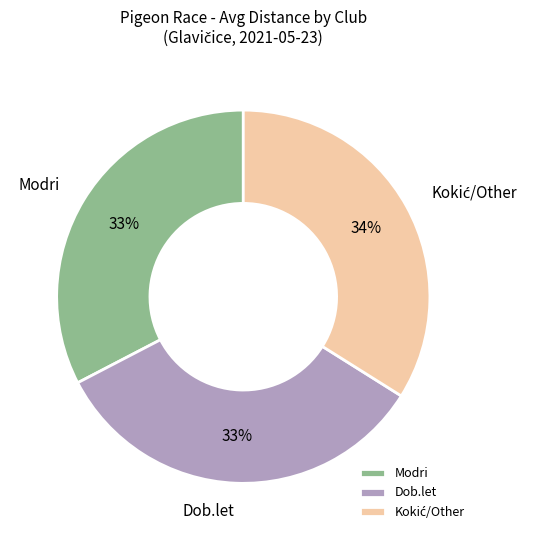

Does any single category account for the majority?

No